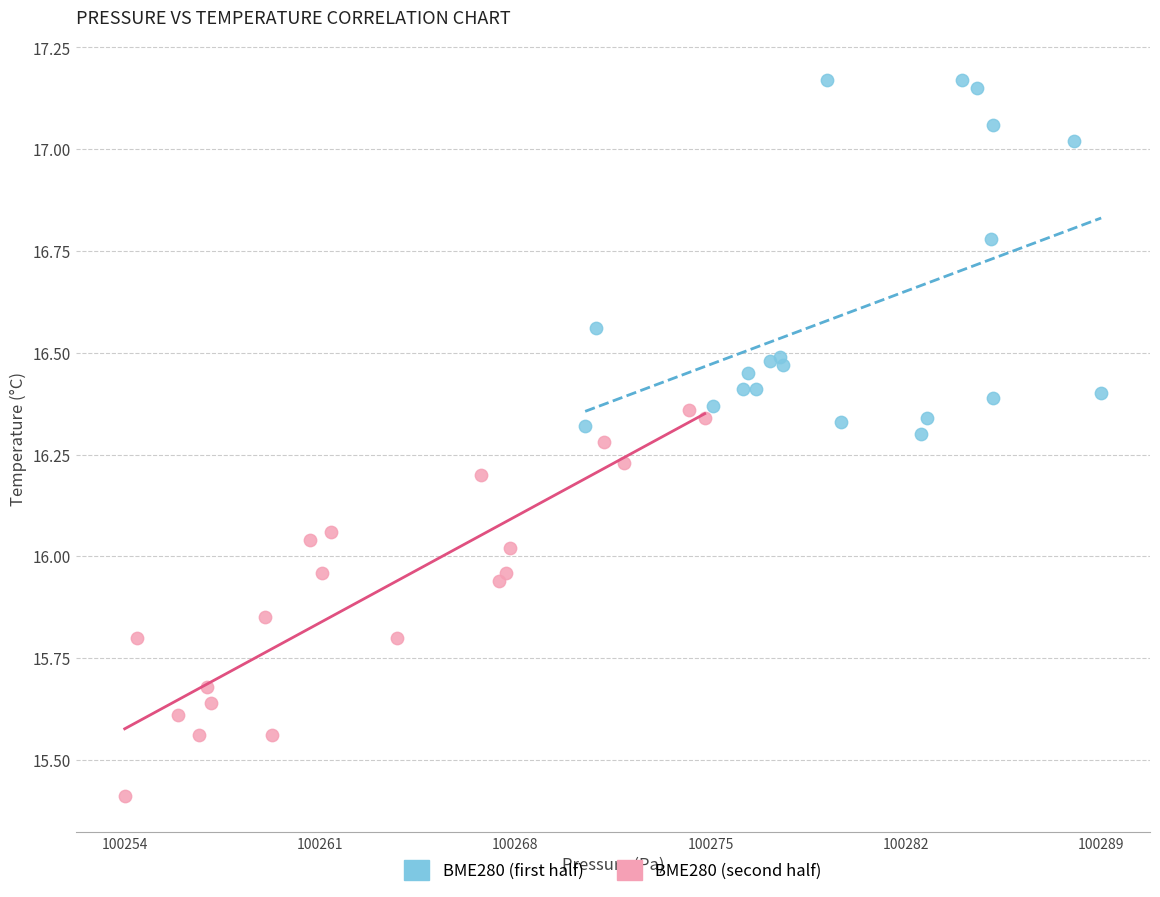

Which series contains the highest Y value?

BME280 (first half)